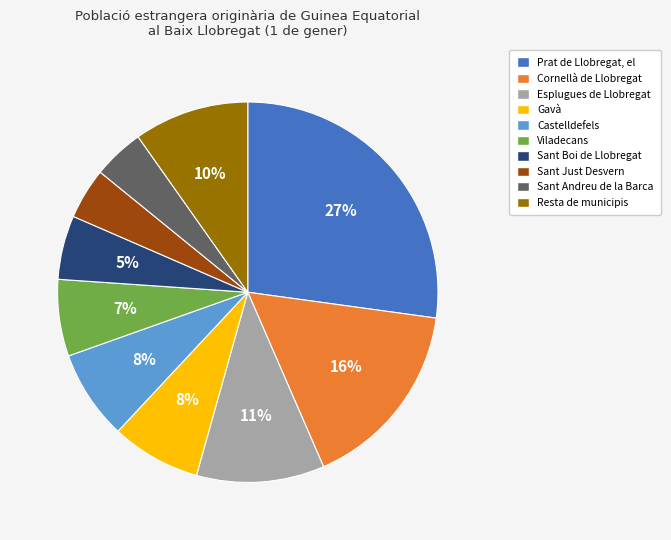

How many segments does this pie chart have?

10